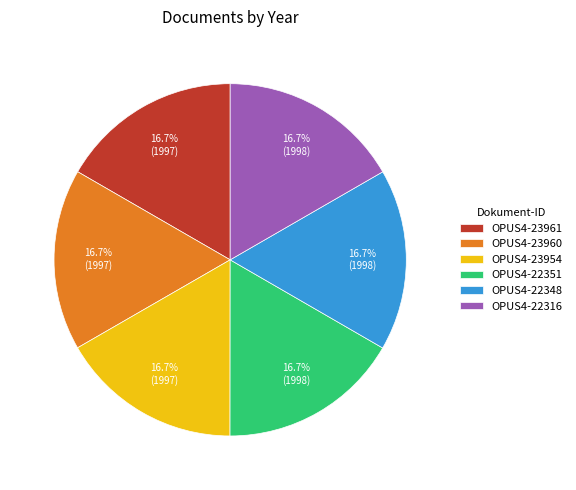

True or false: OPUS4-22351 accounts for 17% of the total.

True